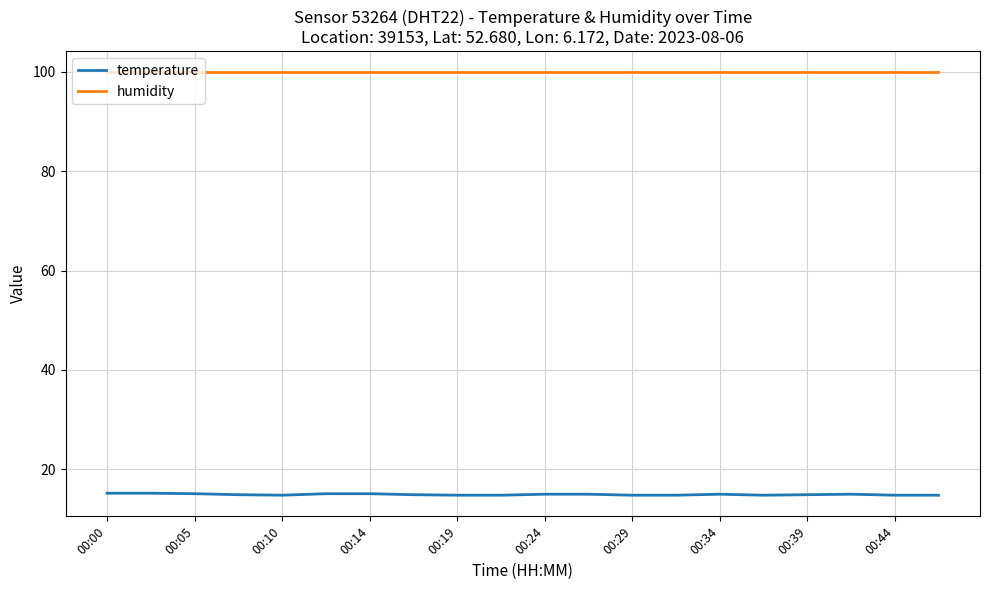

True or false: humidity and temperature cross at least once.

False